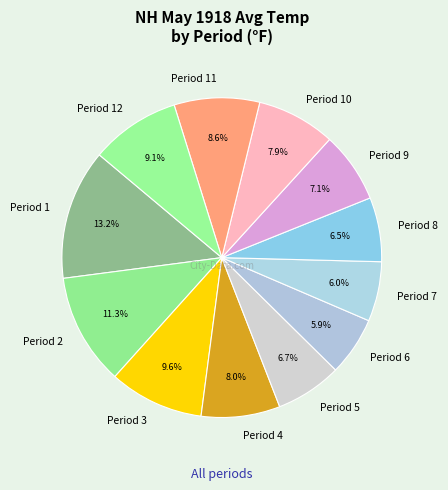

Is there a majority slice in this chart?

No